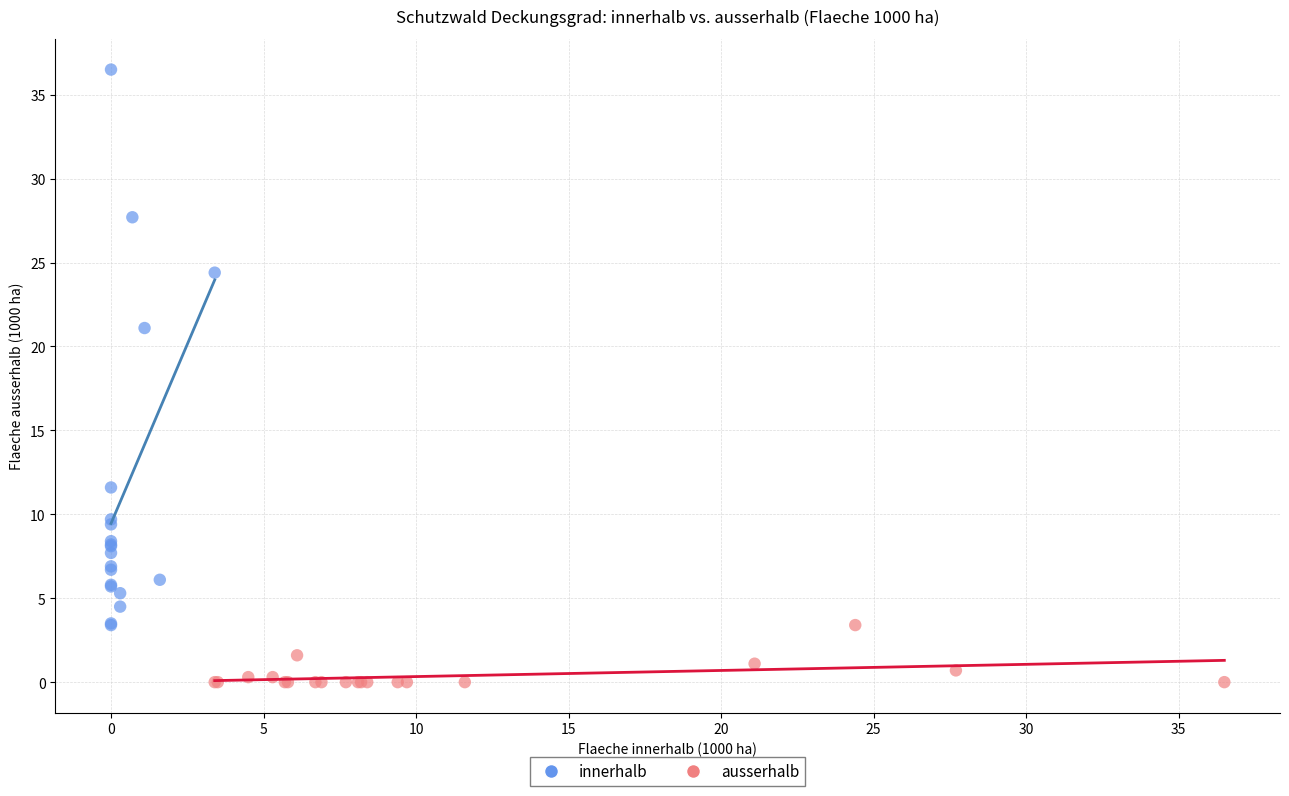

Which series has the widest spread of Y values?

innerhalb